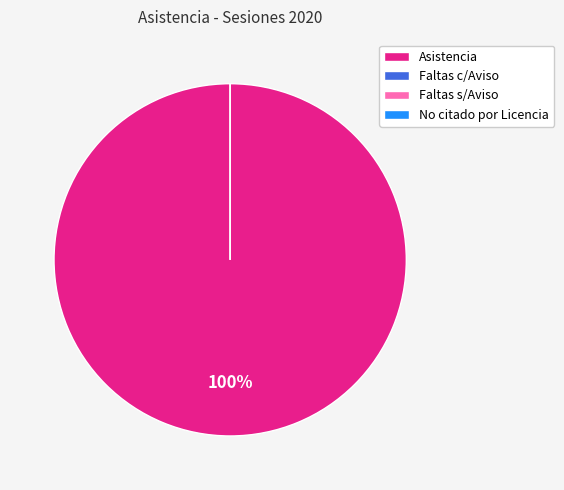

To the nearest percent, what is the difference between the largest and smallest slice percentages?

100%